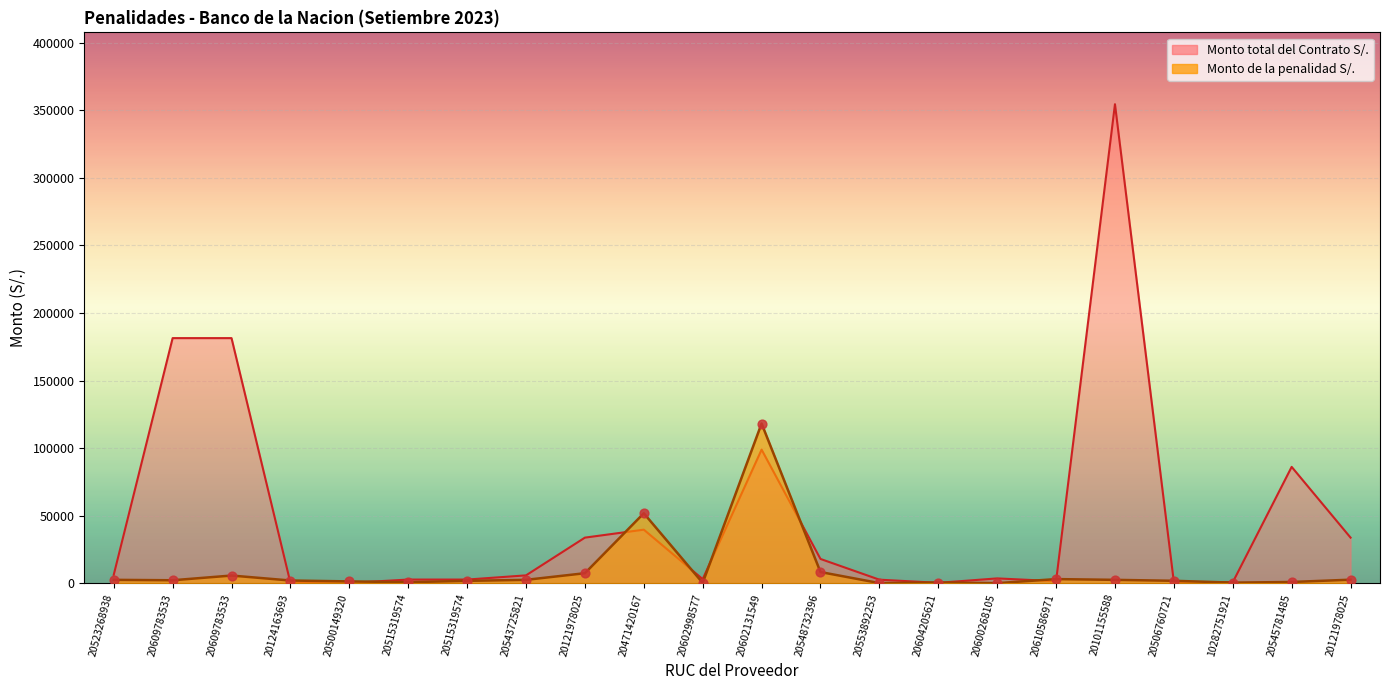

Which series contains the lowest Y value?

Monto de la penalidad S/.